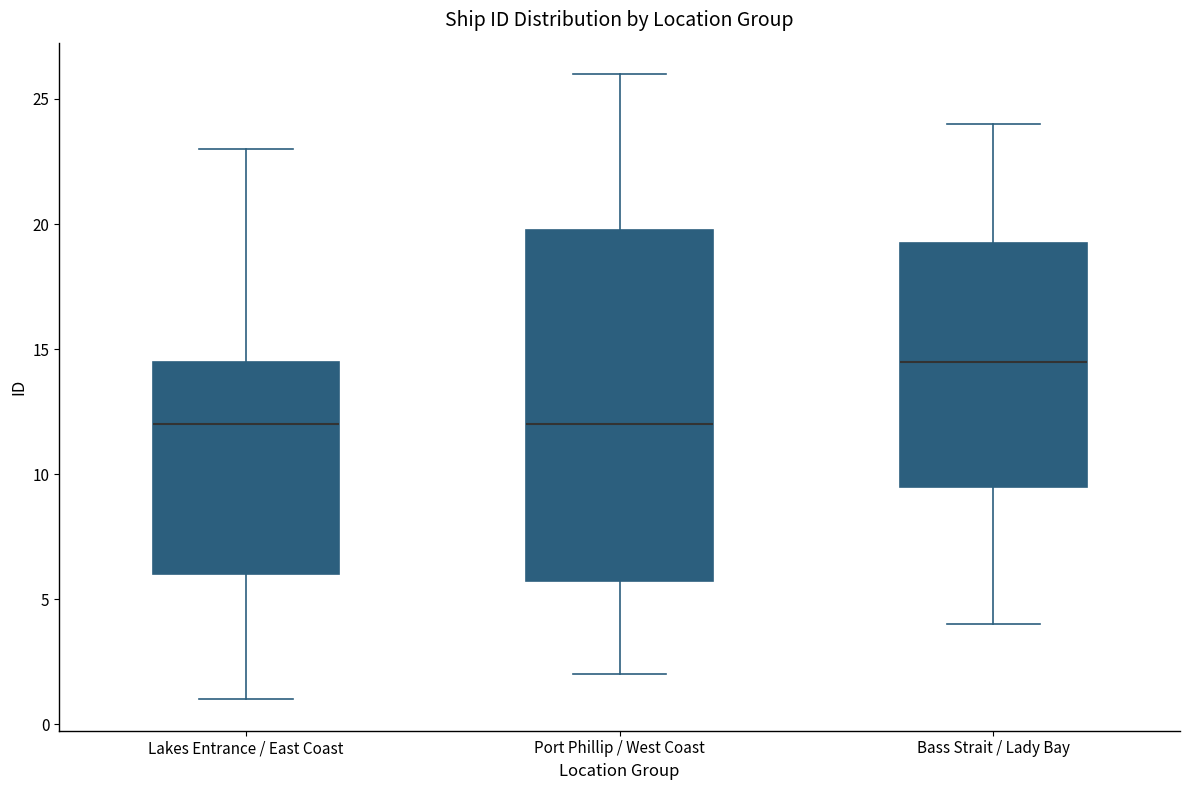

Reading left to right, read every box against the y-axis: the position of its median line, the range the box covers, and the ends of its whiskers. The values are not printed on the chart, so give them approximately, as read against the axis.

Lakes Entrance / East Coast: median 12.0, box 6.0 to 14.5, whiskers 1.0 to 23.0
Port Phillip / West Coast: median 12.0, box 6.0 to 20.0, whiskers 2.0 to 26.0
Bass Strait / Lady Bay: median 14.5, box 9.5 to 19.5, whiskers 4.0 to 24.0